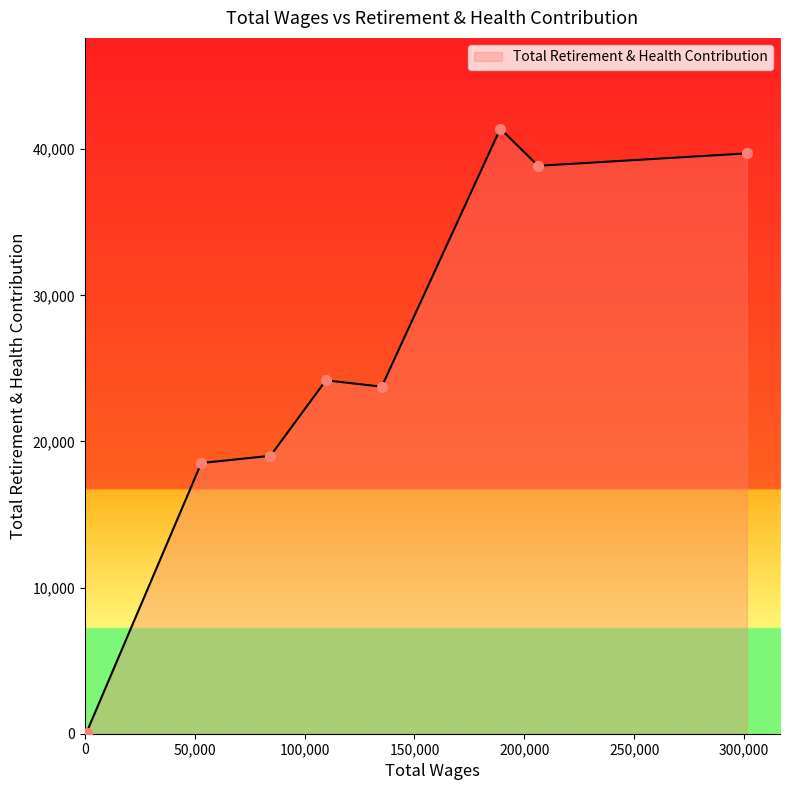

What is the greatest value displayed?

41405